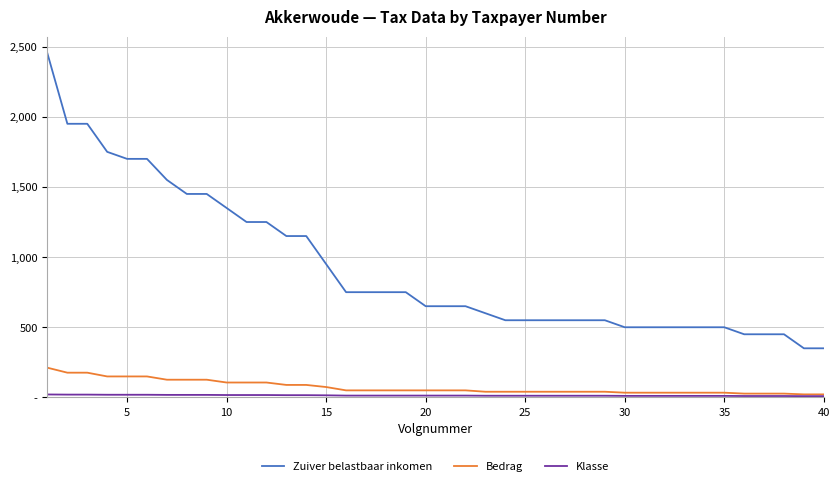

True or false: Zuiver belastbaar inkomen and Bedrag intersect in this chart.

False